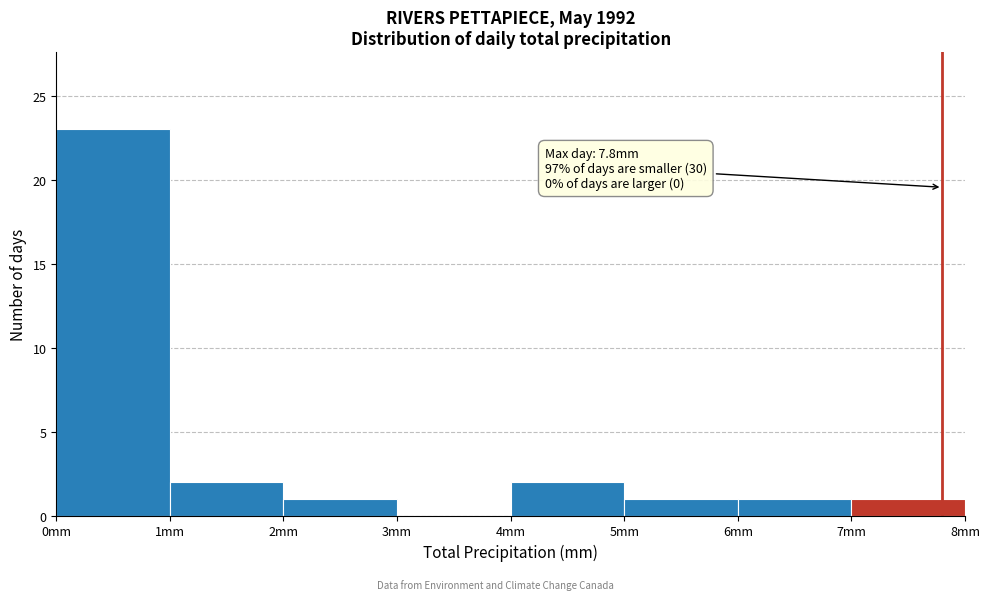

Over which range of the x-axis is the bar tallest?

0 to 1